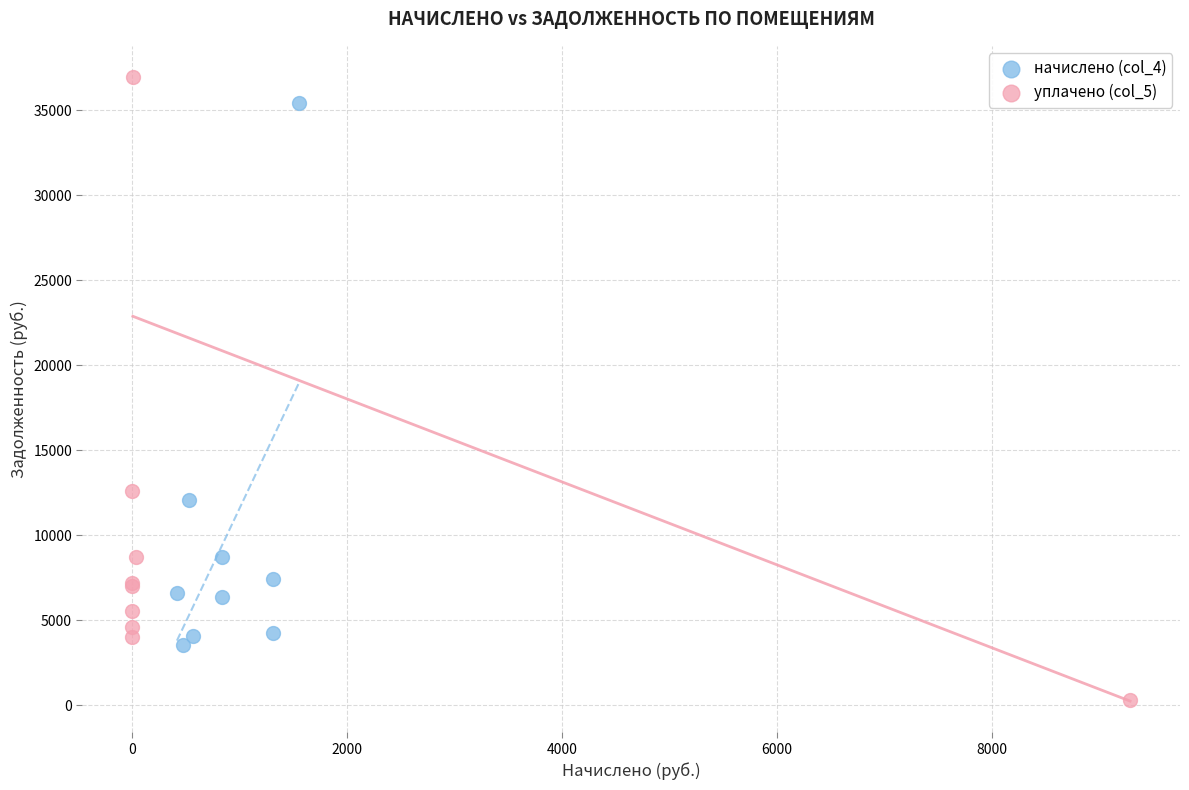

Which series reaches the minimum Y coordinate?

уплачено (col_5)